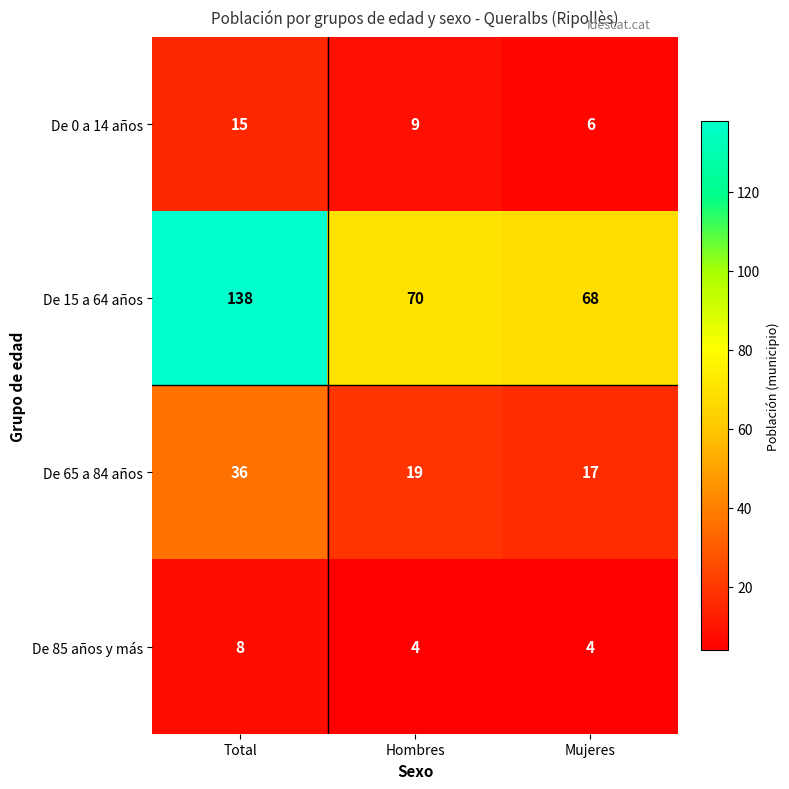

What is the sum of all De 0 a 14 años values?

30